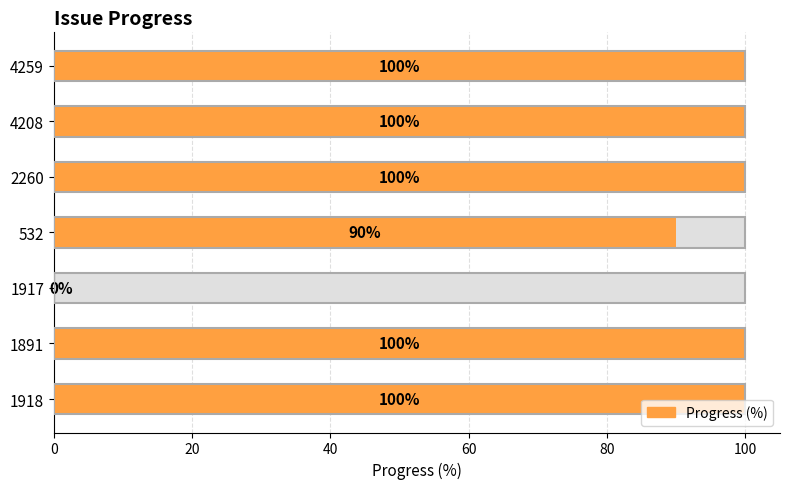

What is the value of the 5th bar from the left?

100